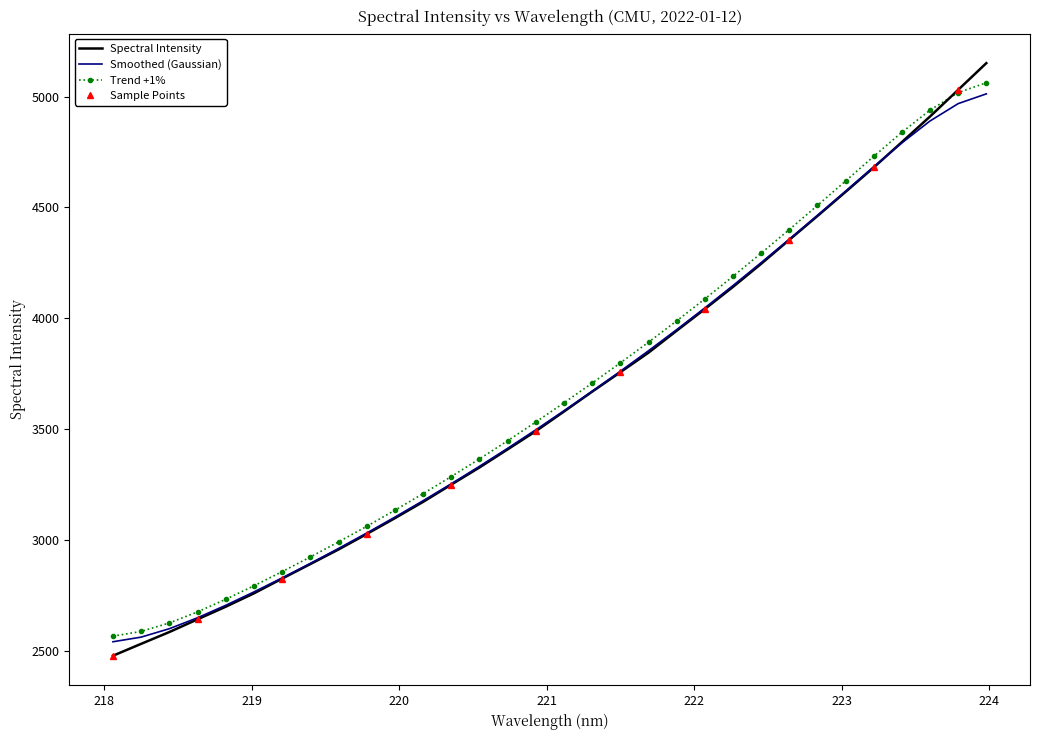

Reading left to right, list all the values displayed in this chart.

218.0596=2478.2	218.2508=2531.9	218.442=2585.1	218.6332=2642.5	218.8244=2699.3	219.0156=2759.6	219.2067=2826.0	219.3979=2891.7	219.589=2957.5	219.7801=3027.1	219.9712=3098.7	220.1623=3172.2	220.3533=3249.9	220.5444=3327.3	220.7354=3408.9	220.9264=3491.0	221.1174=3579.5	221.3083=3669.1	221.4993=3756.8	221.6902=3844.9	221.8812=3943.9	222.0721=4041.6	222.263=4141.5	222.4538=4245.6	222.6447=4353.8	222.8355=4461.1	223.0264=4570.1	223.2172=4680.3	223.408=4794.6	223.5987=4909.9	223.7895=5030.2	223.9802=5150.5